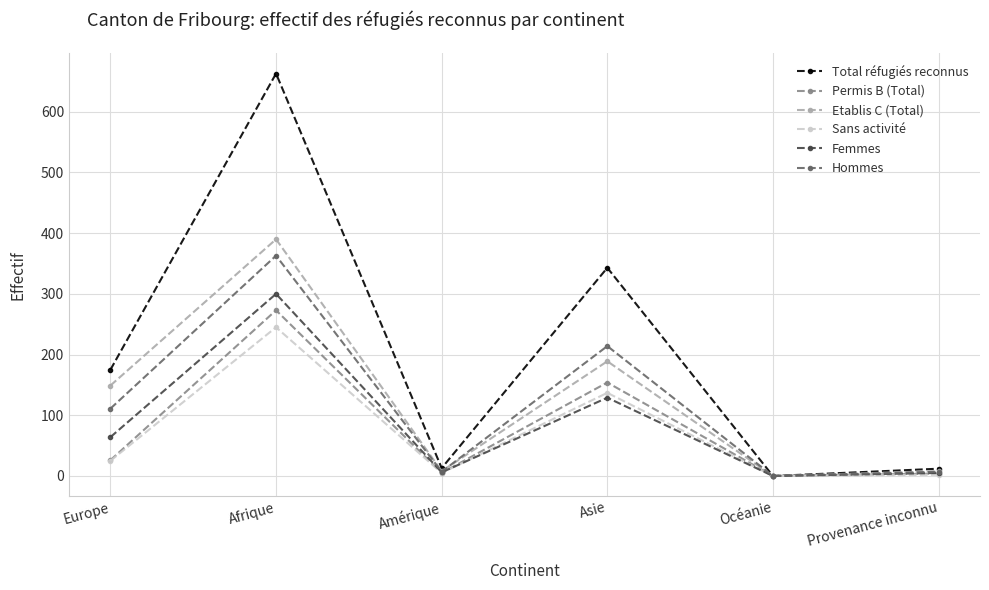

What is the label of the 4th point from the right?

Amérique